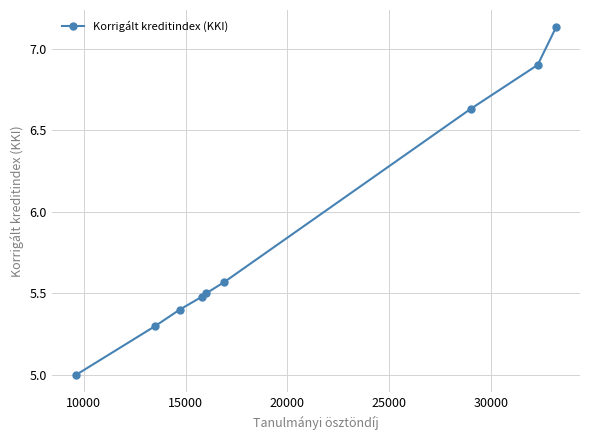

What is the minimum value shown in the chart?

5.0